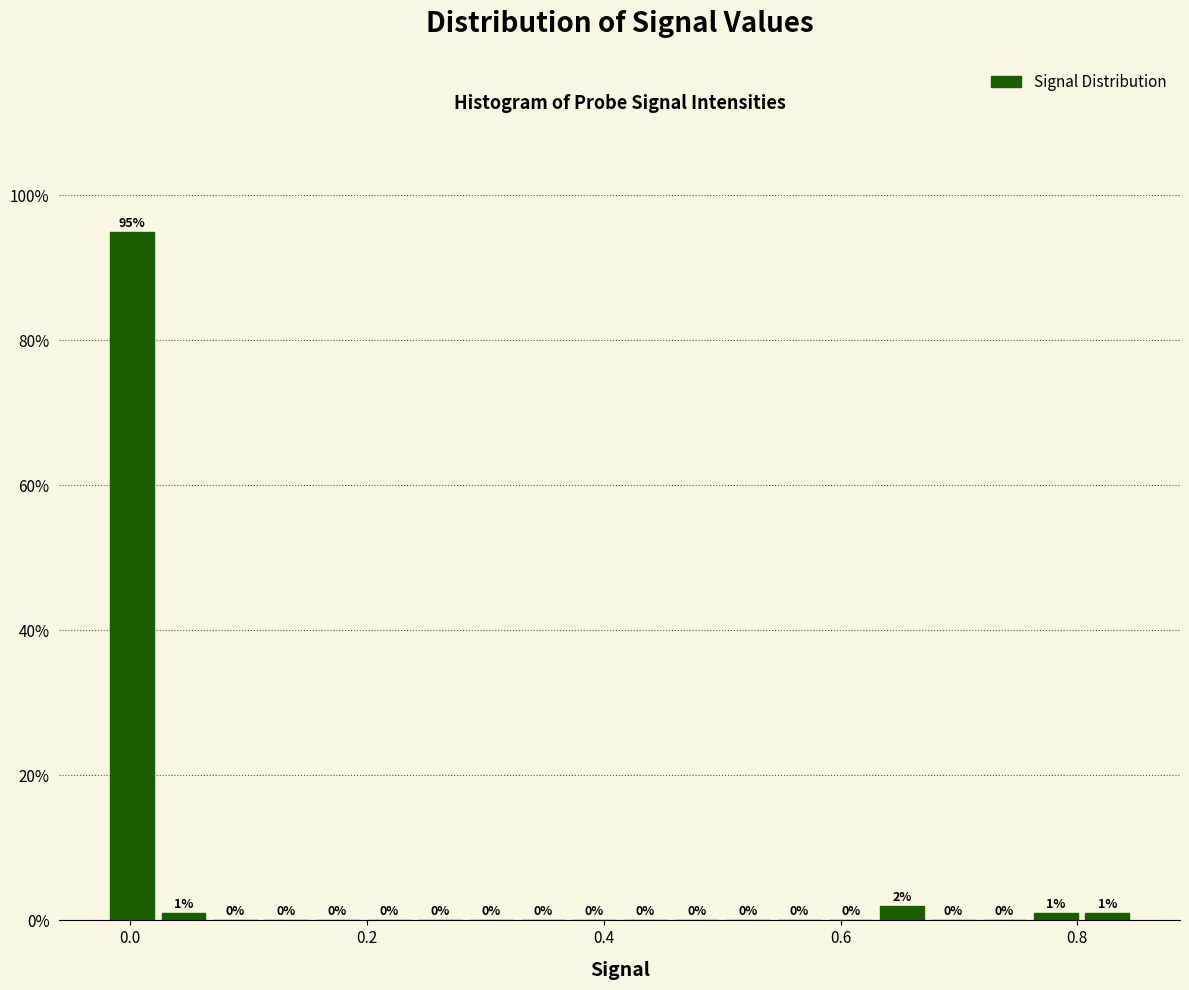

Read against the x-axis, roughly where is the centre of the tallest bar?

0.00